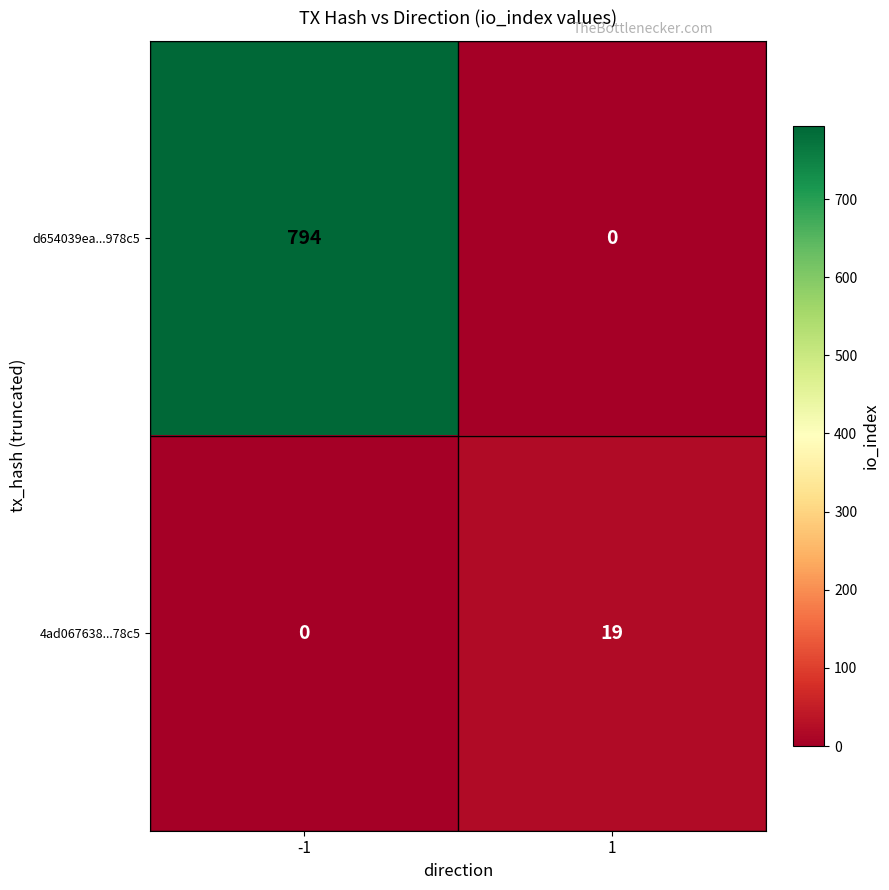

What is the average value of the 4ad067638...78c5 series?

10